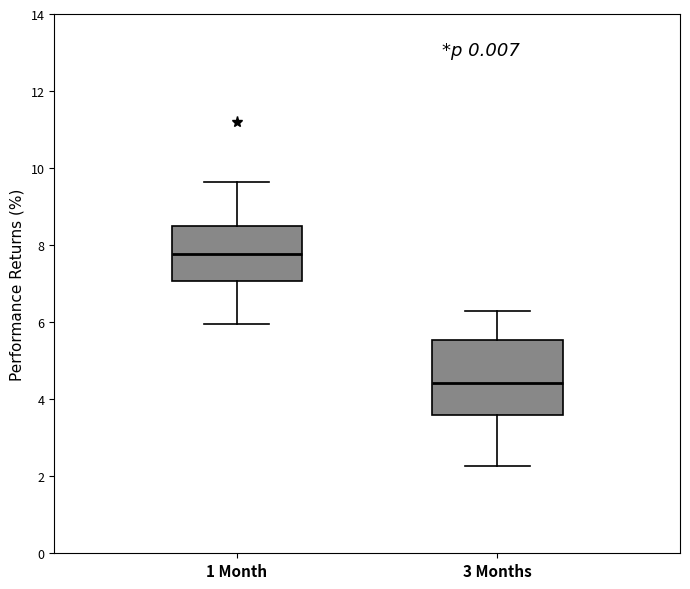

Which box's median line is the highest?

1 Month